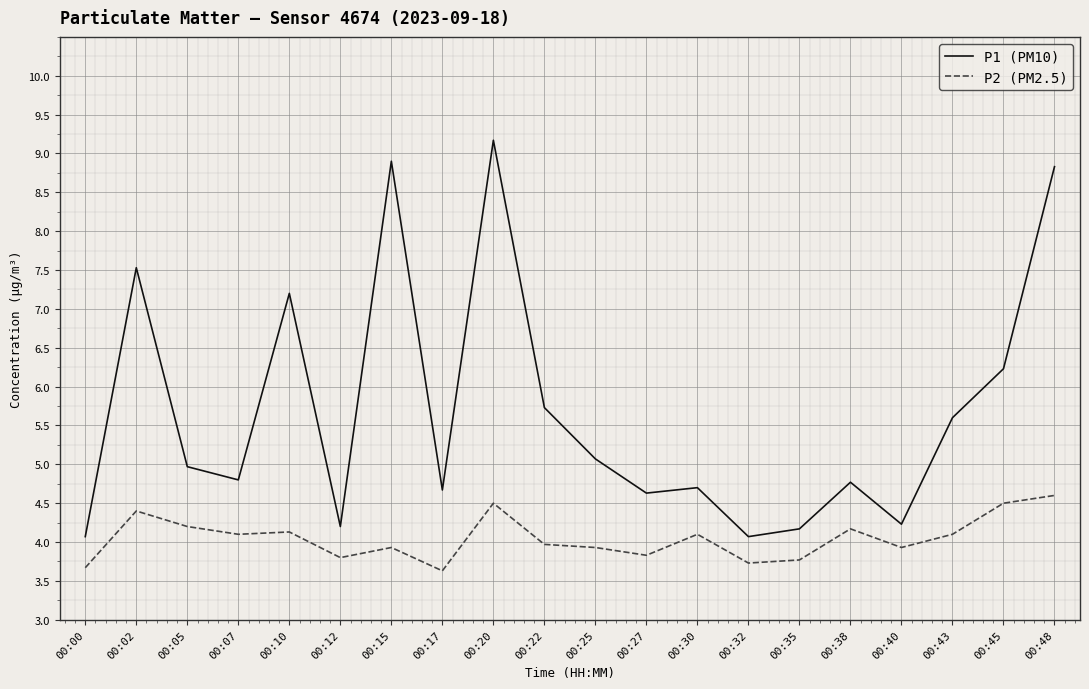

Rank the series by their average value, from lowest to highest.

P2 (PM2.5), P1 (PM10)